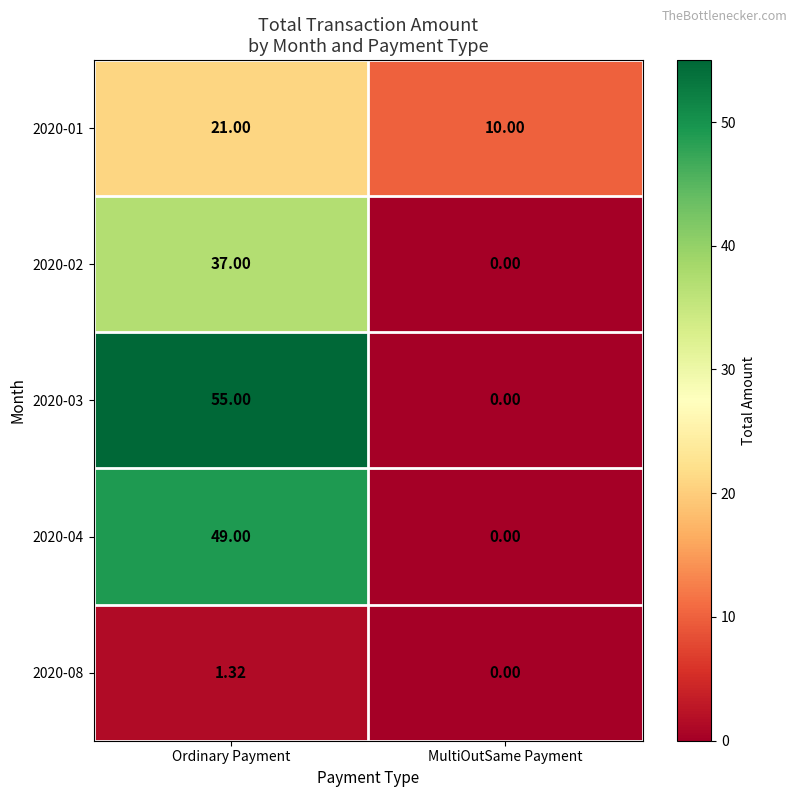

At which category does the chart reach its minimum across all series?

MultiOutSame Payment